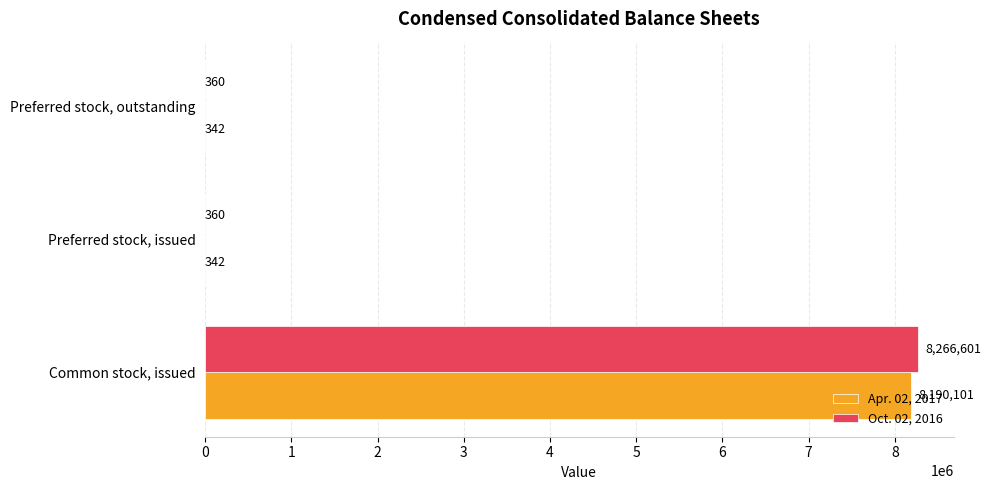

What is the sum of all Oct. 02, 2016 values?

8267321